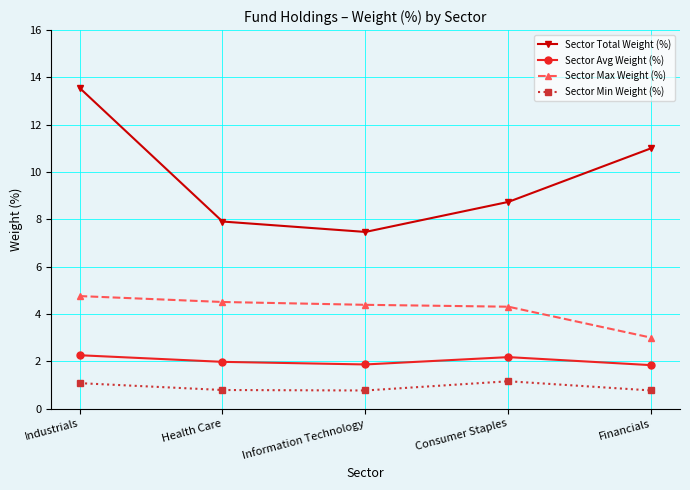

True or false: Sector Min Weight (%) and Sector Avg Weight (%) intersect in this chart.

False